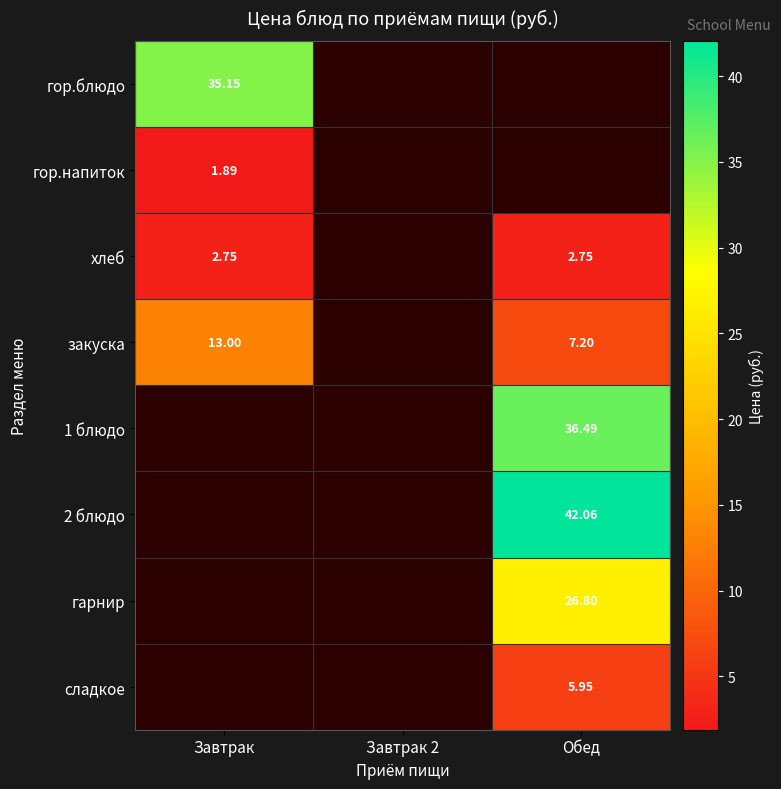

How many distinct data groups are displayed?

8